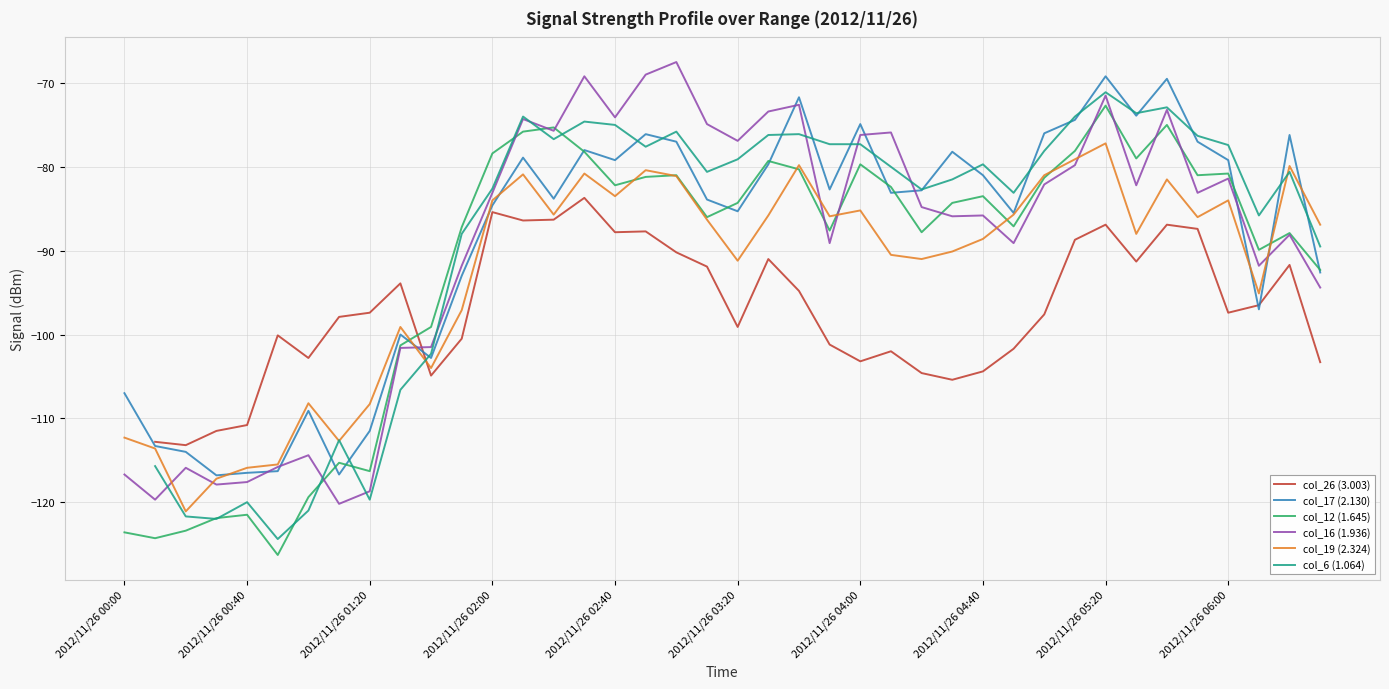

What is the minimum value for col_12 (1.645)?

-126.3